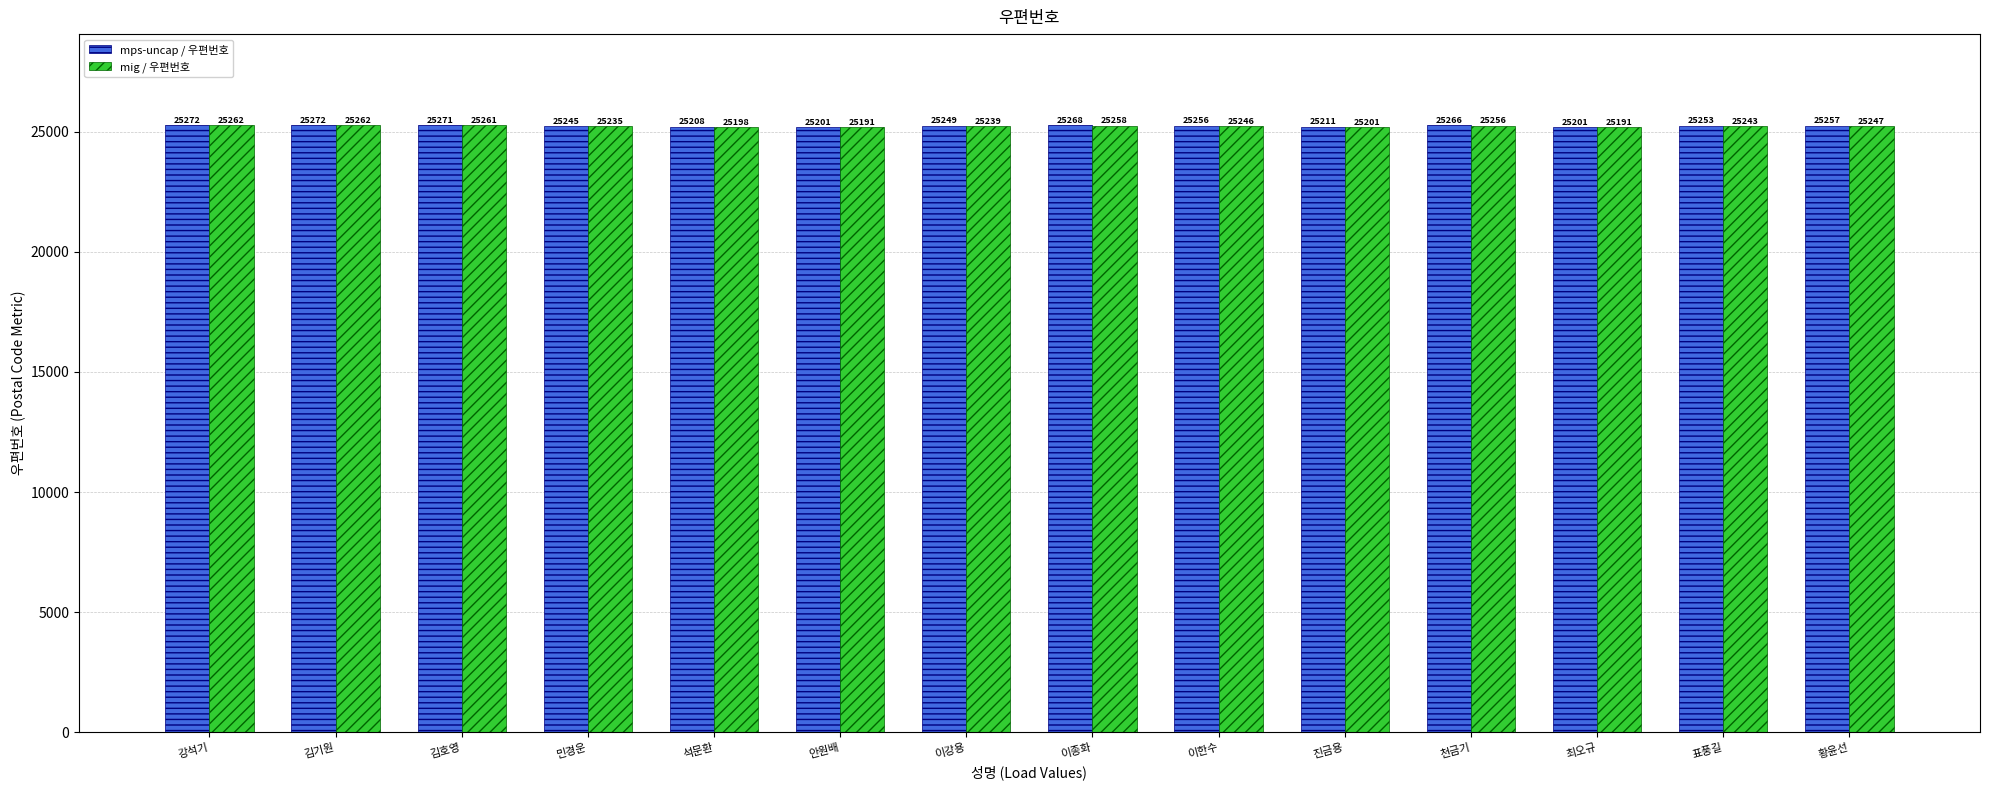

What is the spread (max minus min) of values at 강석기?

10